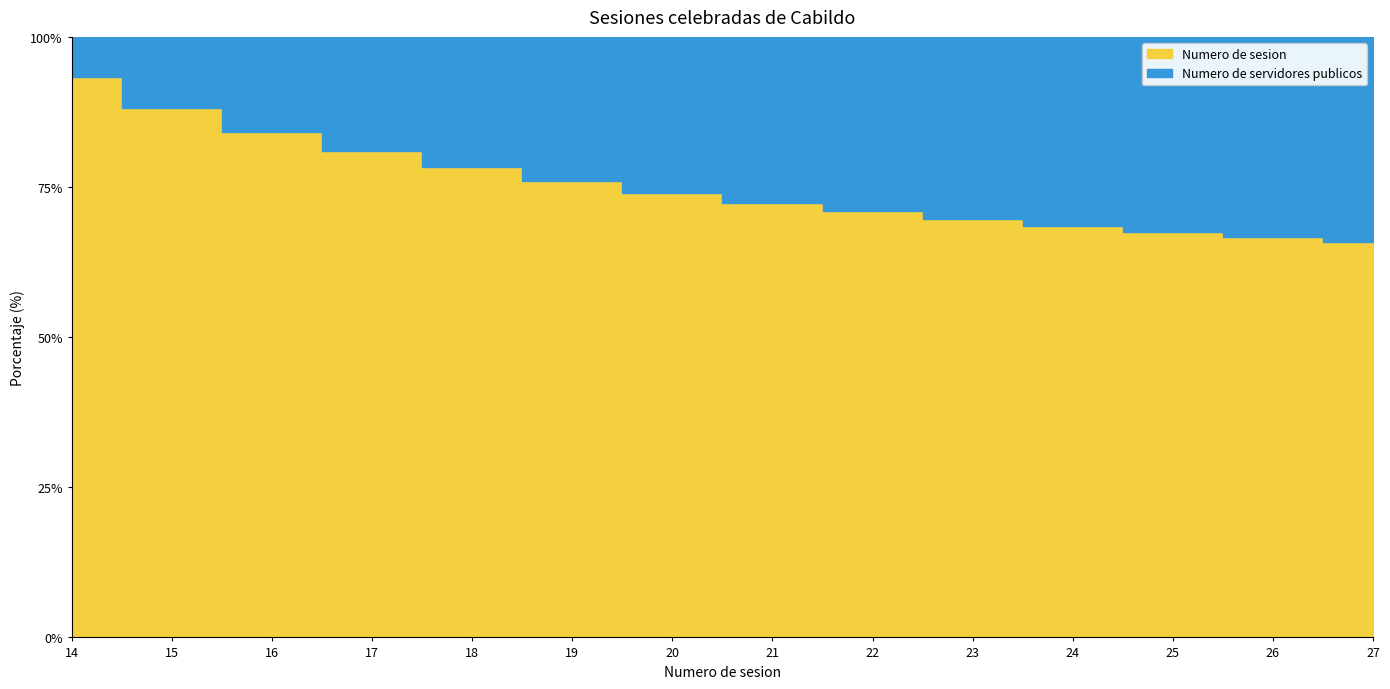

Reading right to left, list all the values displayed in this chart.

Numero de sesion: 27=27	26=26	25=25	24=24	23=23	22=22	21=21	20=20	19=19	18=18	17=17	16=16	15=15	14=14
Numero de servidores publicos: 27=14	26=13	25=12	24=11	23=10	22=9	21=8	20=7	19=6	18=5	17=4	16=3	15=2	14=1